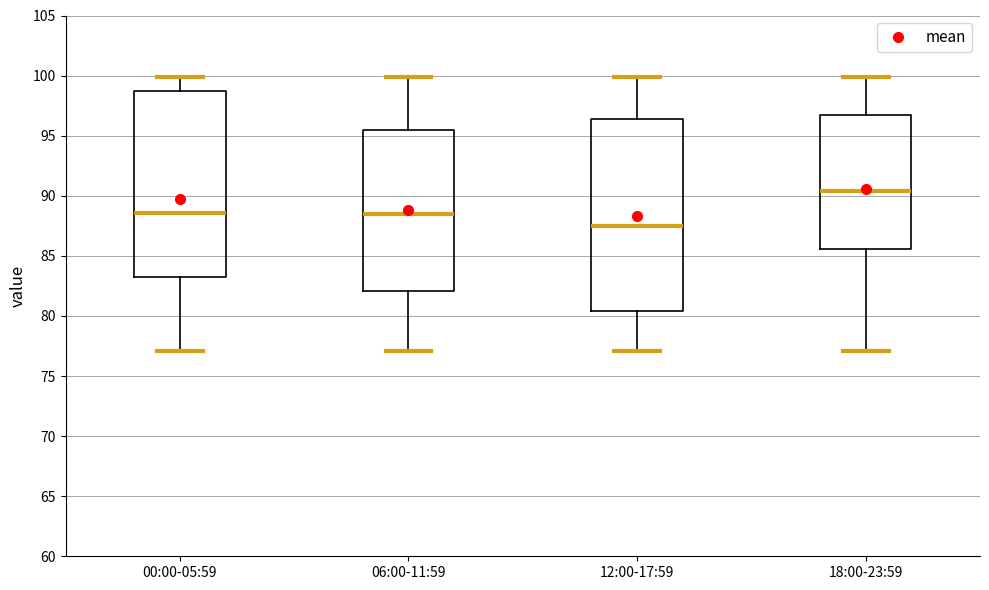

Reading left to right, transcribe this box plot: for each box, give where its median line is, the range the box spans, and where its two whiskers end, as read against the y-axis. The values are not printed on the chart, so give them approximately, as read against the axis.

00:00-05:59: median 88.5, box 83.0 to 98.5, whiskers 77.0 to 100.0
06:00-11:59: median 88.5, box 82.0 to 95.5, whiskers 77.0 to 100.0
12:00-17:59: median 87.5, box 80.5 to 96.5, whiskers 77.0 to 100.0
18:00-23:59: median 90.5, box 85.5 to 97.0, whiskers 77.0 to 100.0